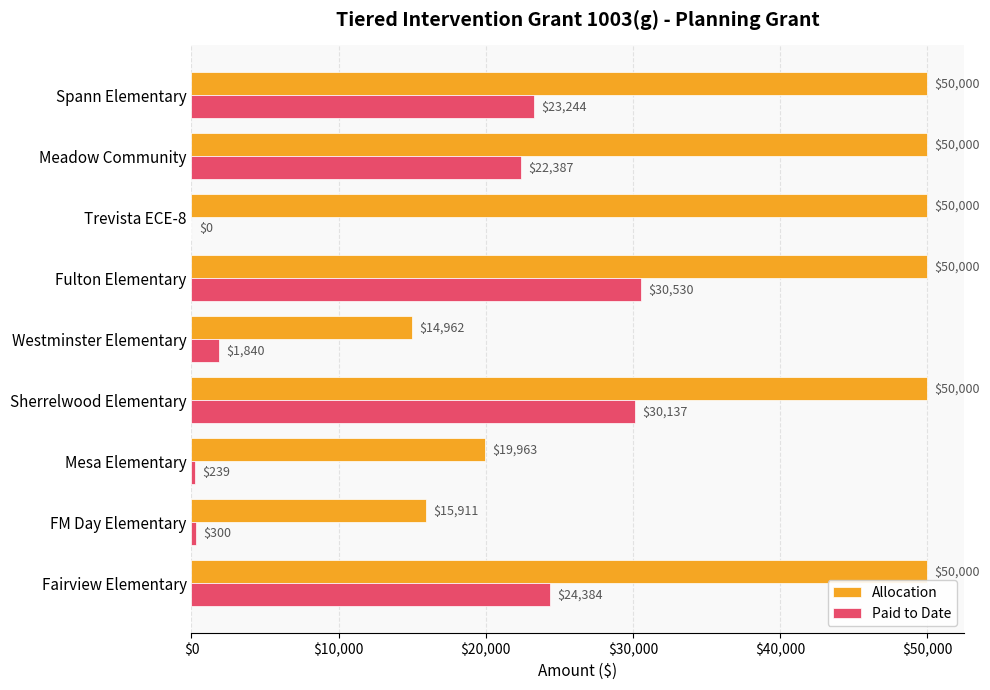

How many categories are shown in the chart?

9